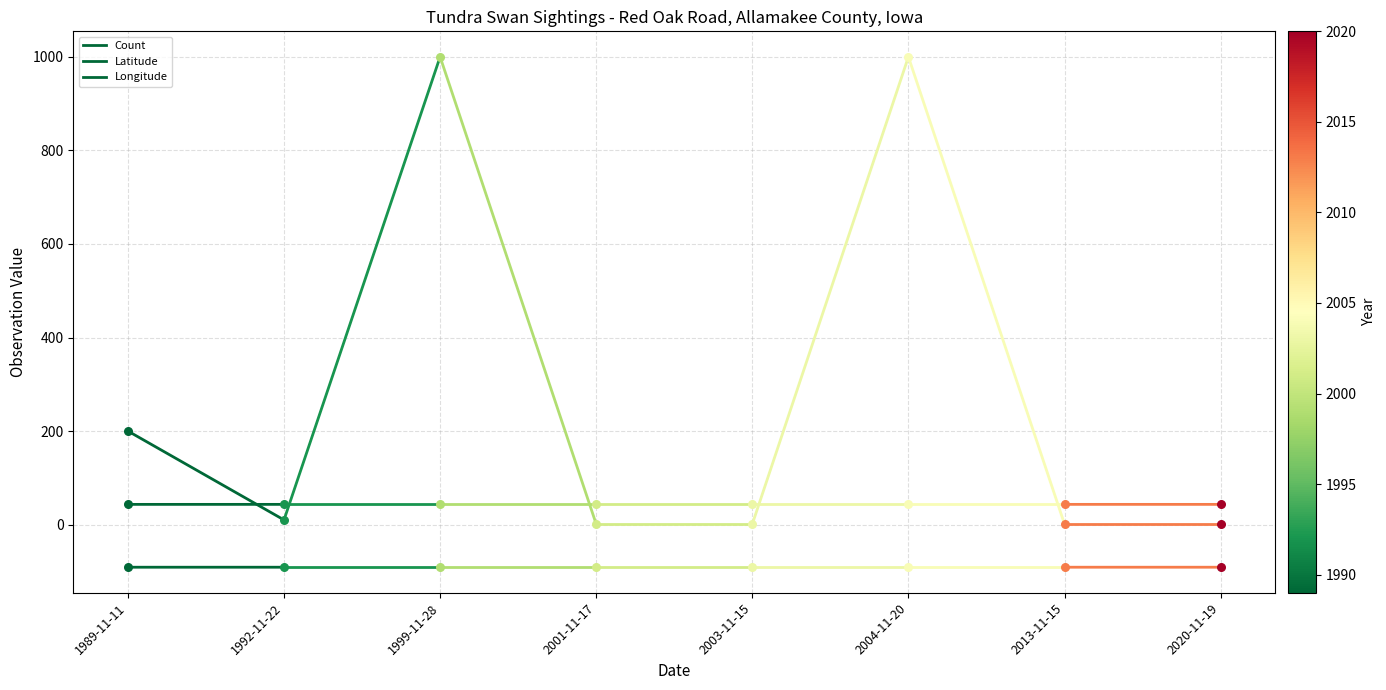

Which series has the largest total across all categories?

Count